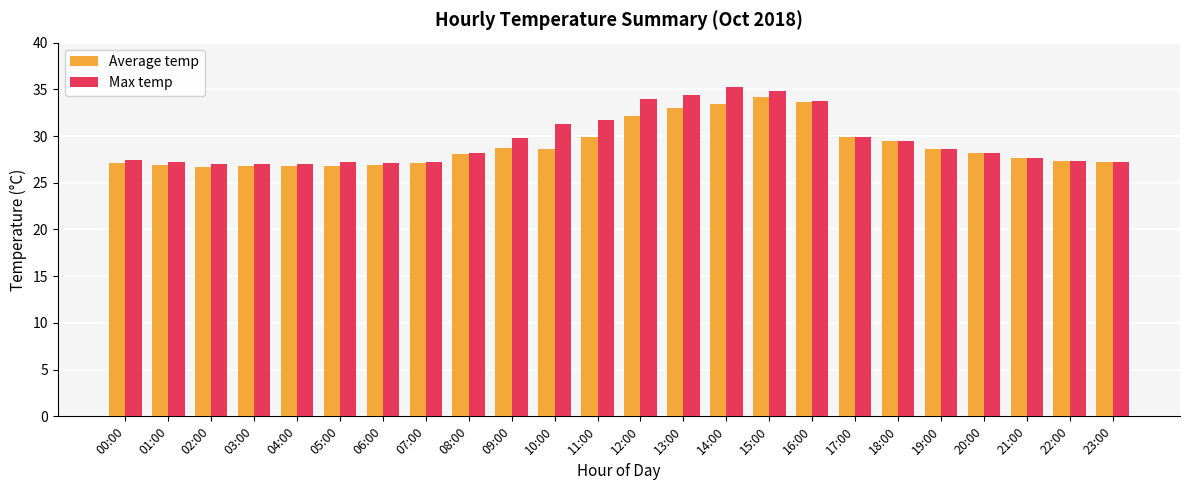

At which label is Max temp closest to 31?

10:00